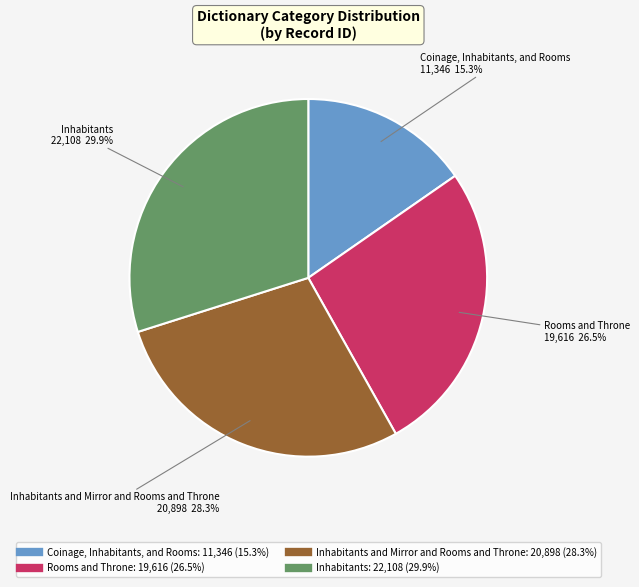

Is there a majority slice in this chart?

No